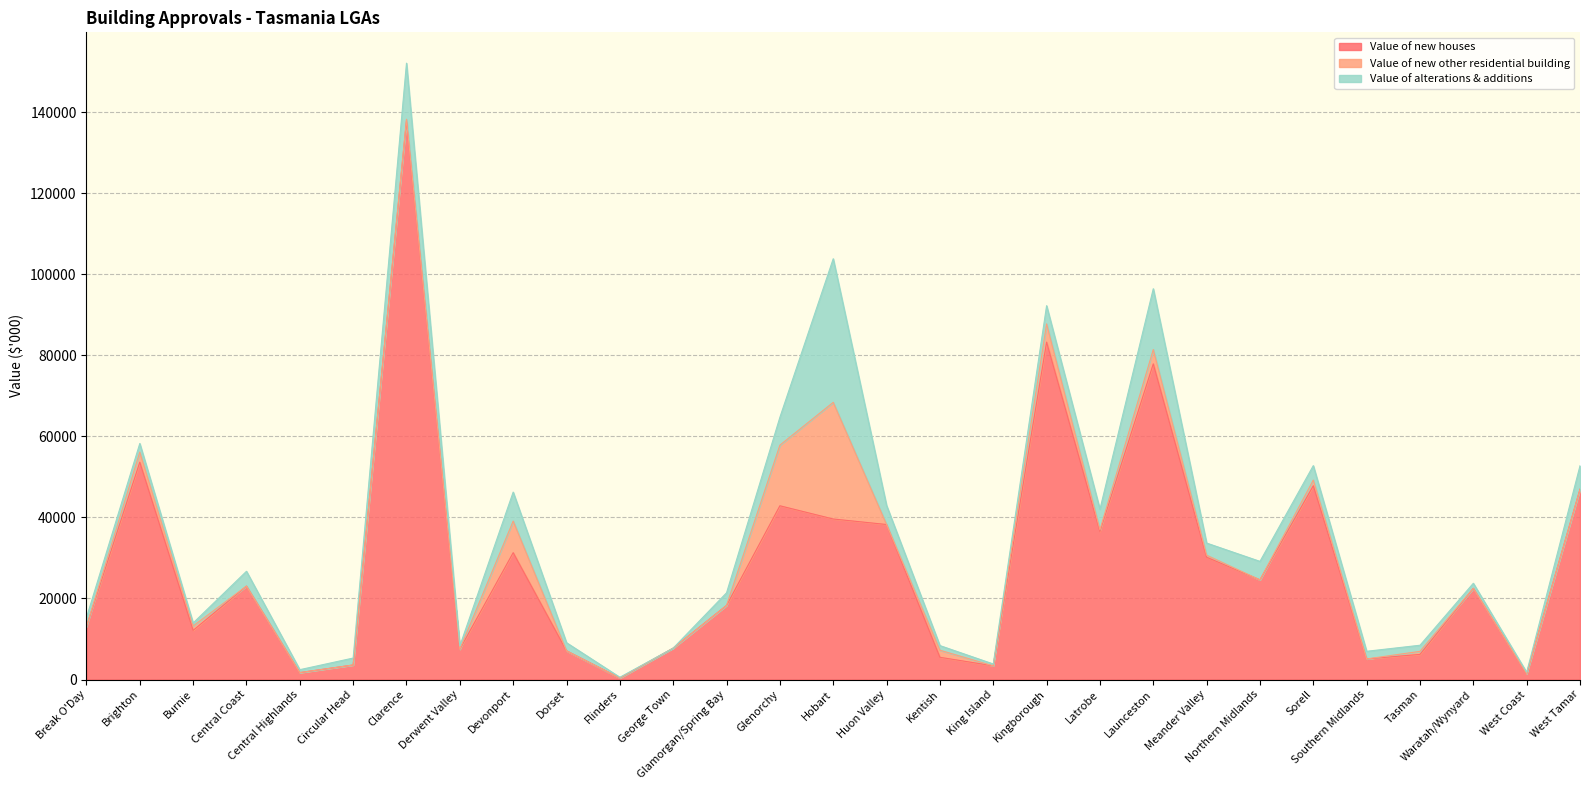

The value of Value of new houses at West Coast is 1456.7. True or false?

True